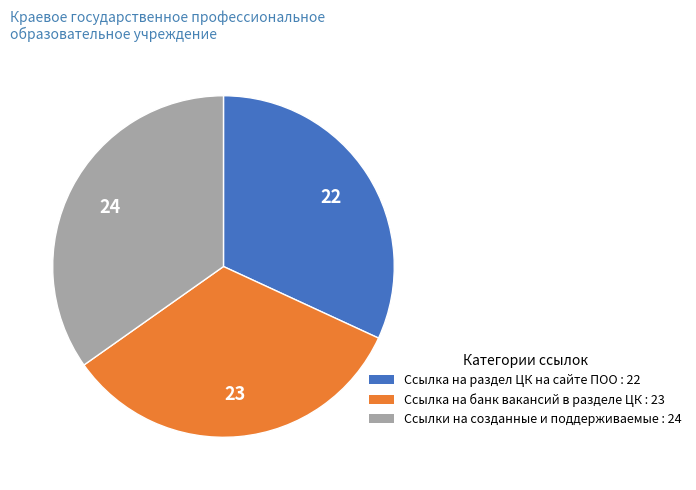

Does Ссылка на раздел ЦК на сайте ПОО represent more than half of the total?

No